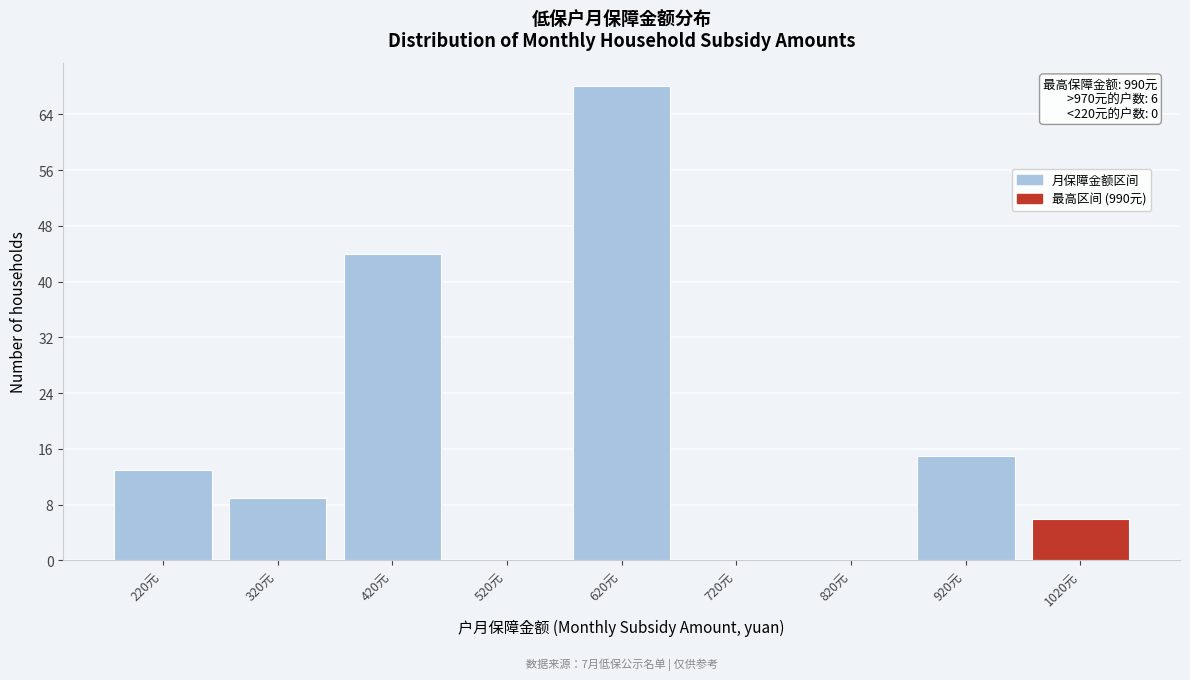

Which range on the x-axis has the tallest bar?

570 to 670